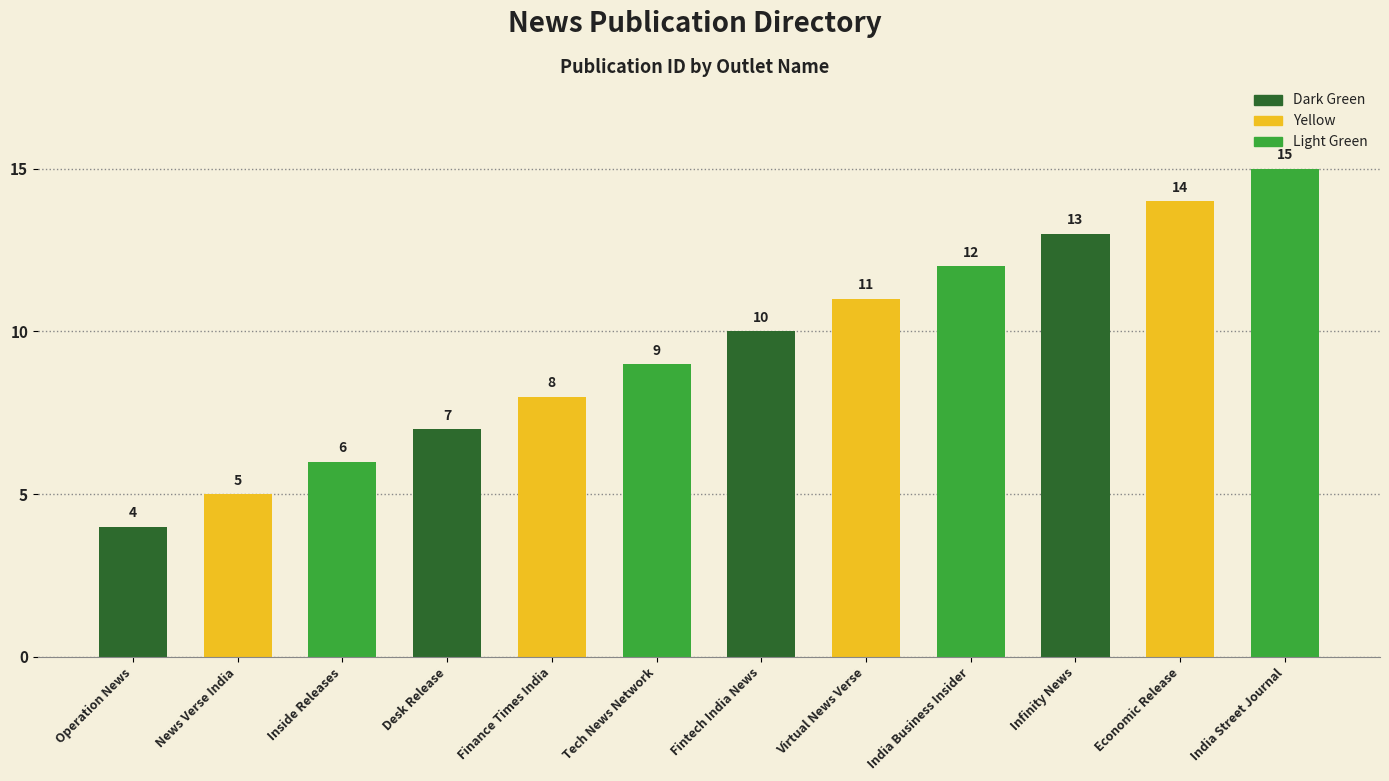

Where is the data nearest to the value 9?

Tech News Network